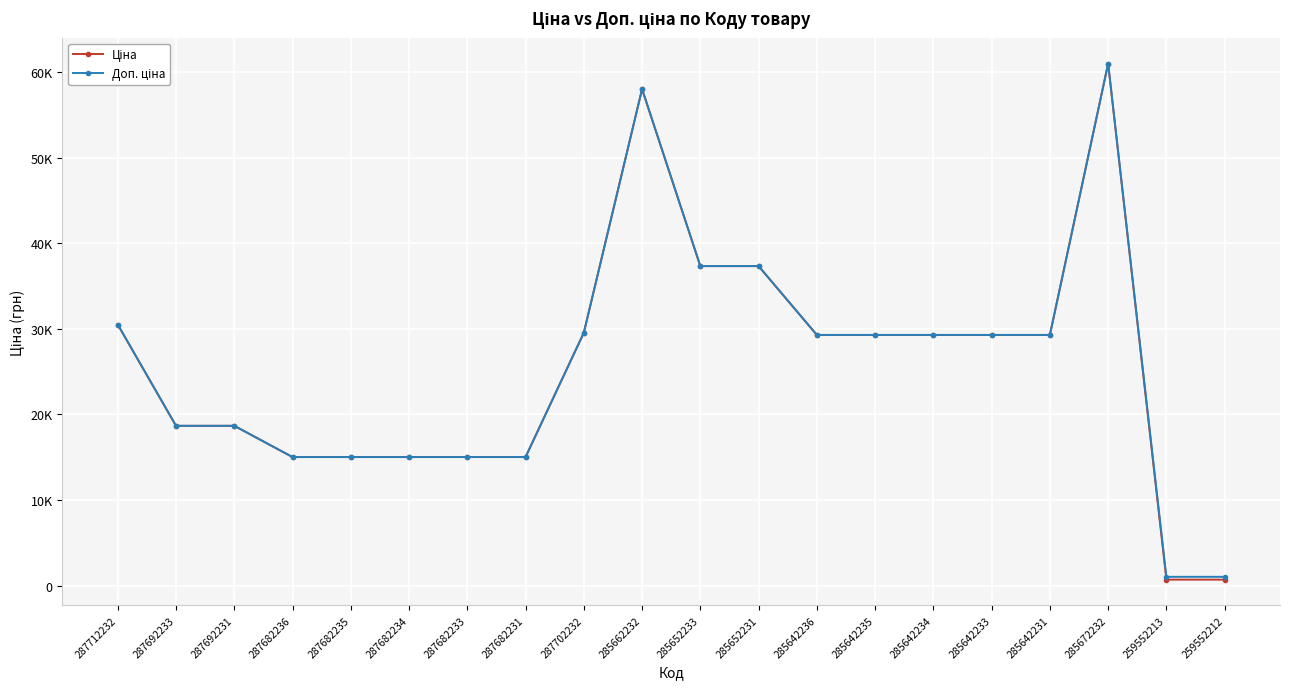

Is this an area chart (filled region under the line)?

No